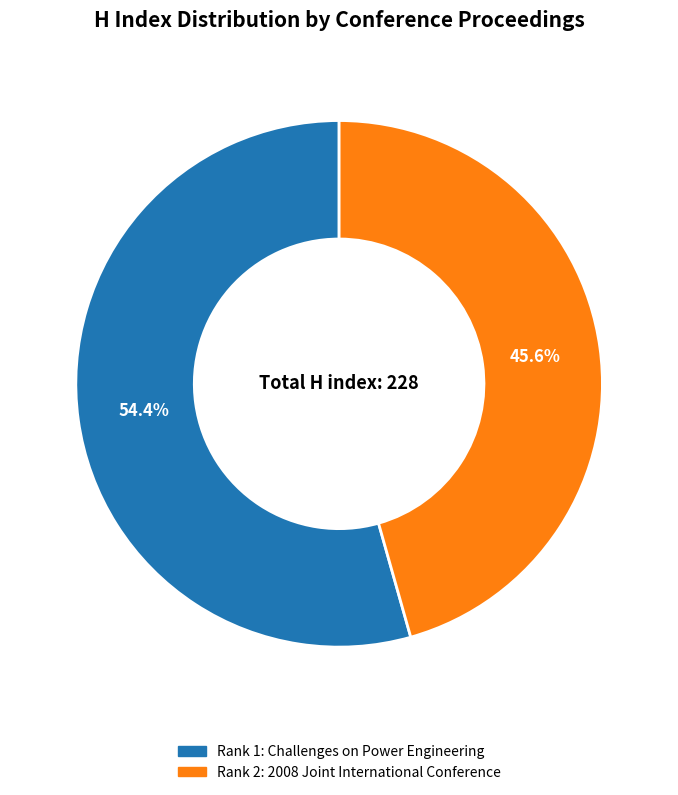

To the nearest percent, what is the combined percentage of Rank 1: Challenges on Power Engineering and Rank 2: 2008 Joint International Conference?

100%